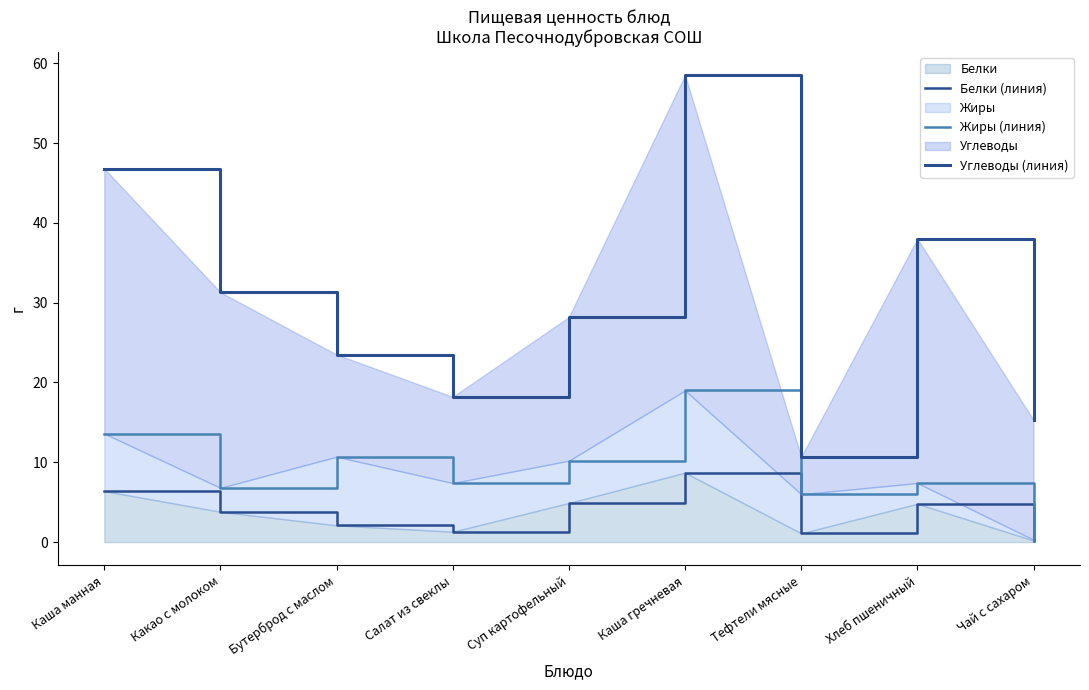

What is the maximum value shown in the chart?

58.5